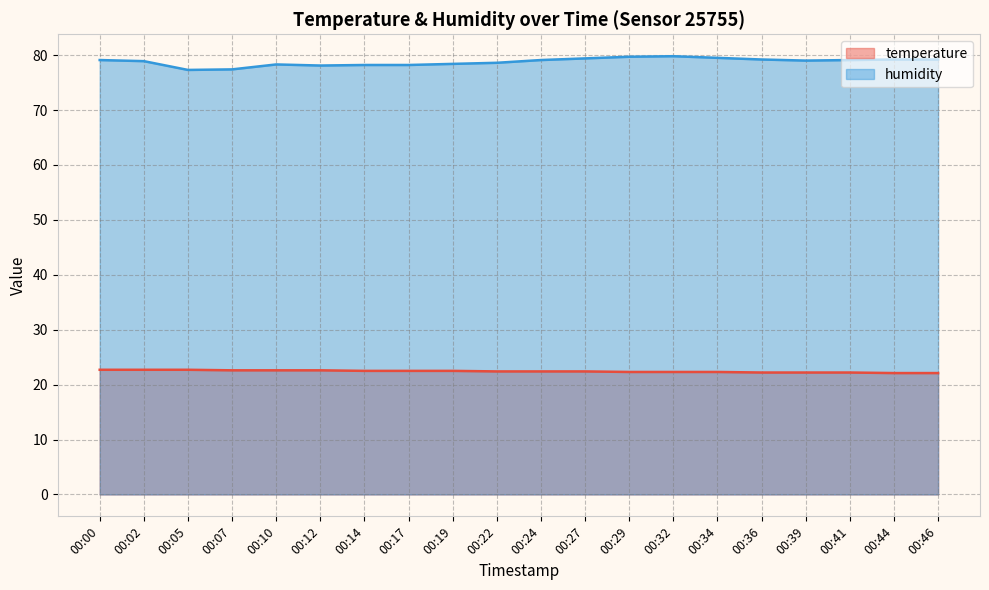

Reading left to right, what are all the values shown in this chart?

temperature: 00:00=22.7	00:02=22.7	00:05=22.7	00:07=22.6	00:10=22.6	00:12=22.6	00:14=22.5	00:17=22.5	00:19=22.5	00:22=22.4	00:24=22.4	00:27=22.4	00:29=22.3	00:32=22.3	00:34=22.3	00:36=22.2	00:39=22.2	00:41=22.2	00:44=22.1	00:46=22.1
humidity: 00:00=79.1	00:02=78.9	00:05=77.3	00:07=77.4	00:10=78.3	00:12=78.1	00:14=78.2	00:17=78.2	00:19=78.4	00:22=78.6	00:24=79.1	00:27=79.4	00:29=79.7	00:32=79.8	00:34=79.5	00:36=79.2	00:39=79.0	00:41=79.1	00:44=79.2	00:46=79.2